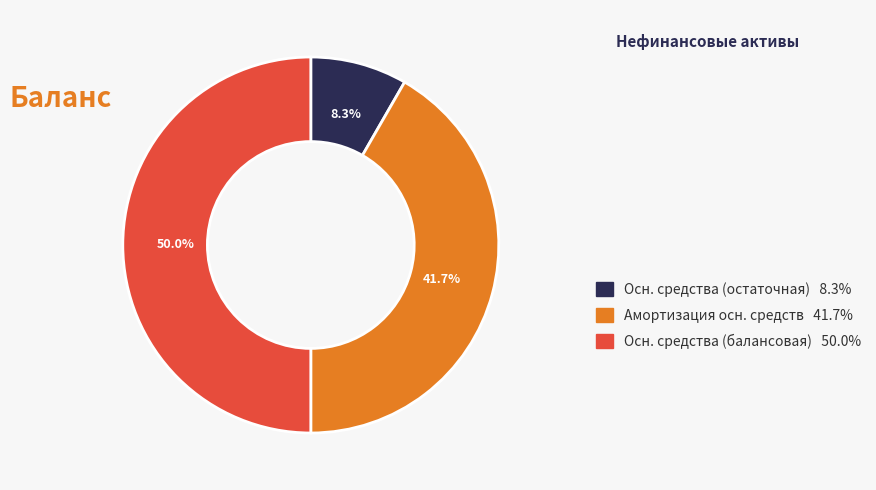

Count the number of slices in the pie.

3